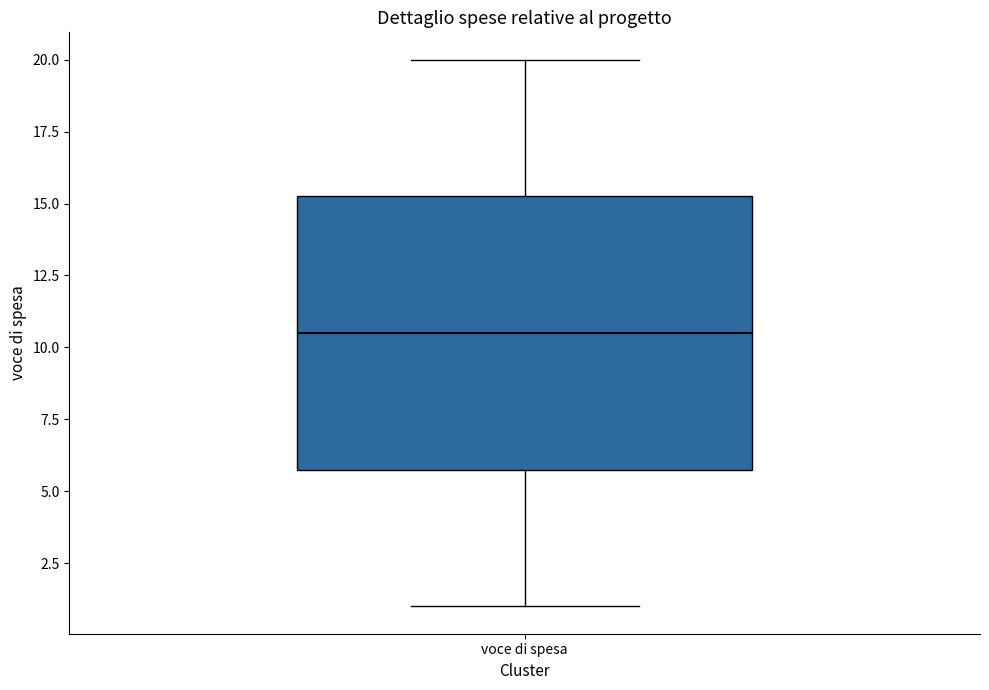

Transcribe this box plot: give where the median line is, the range the box spans, and where the two whiskers end, as read against the y-axis. The values are not printed on the chart, so give them approximately, as read against the axis.

median 10.5, box 6.0 to 15.5, whiskers 1.0 to 20.0